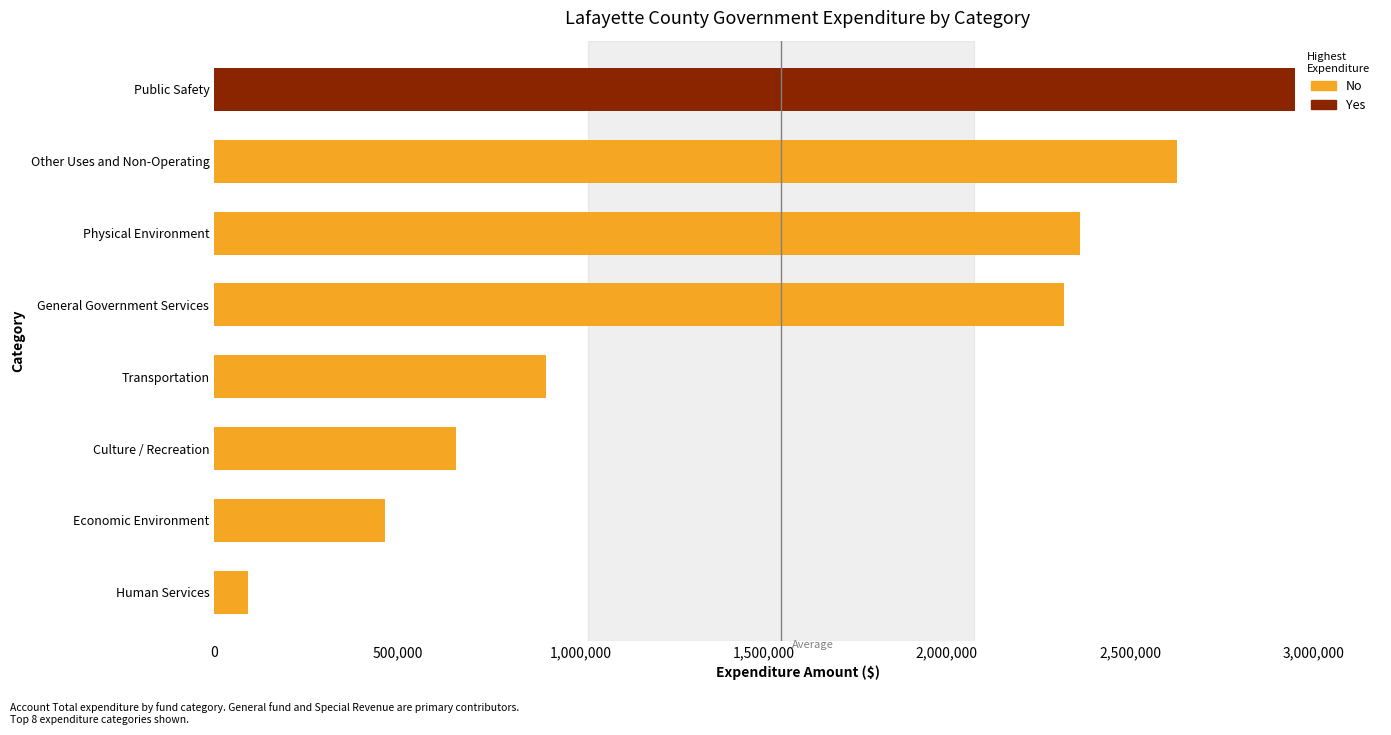

What is the difference between the maximum and minimum values?

2857066